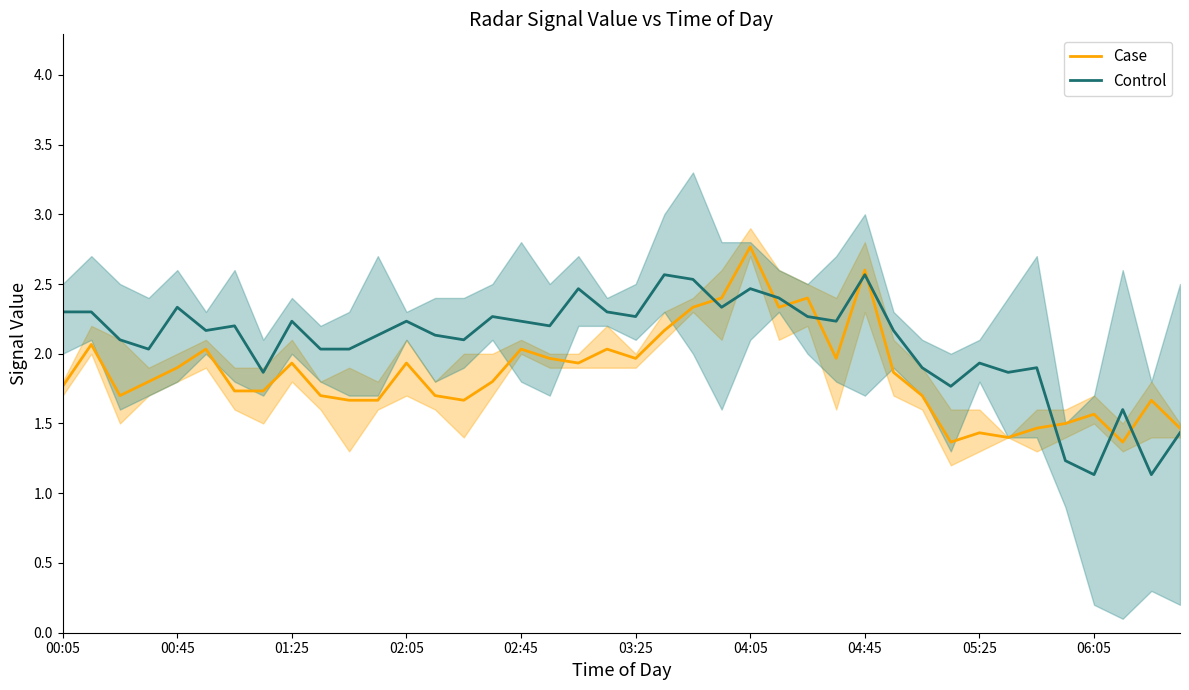

What is the smallest value displayed?

1.1